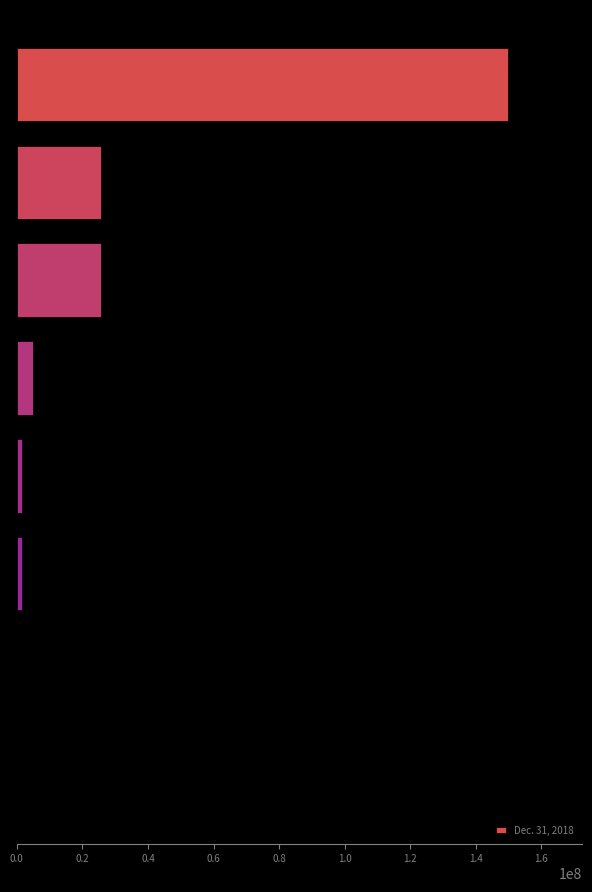

What is the sum of all values?

209164000.0